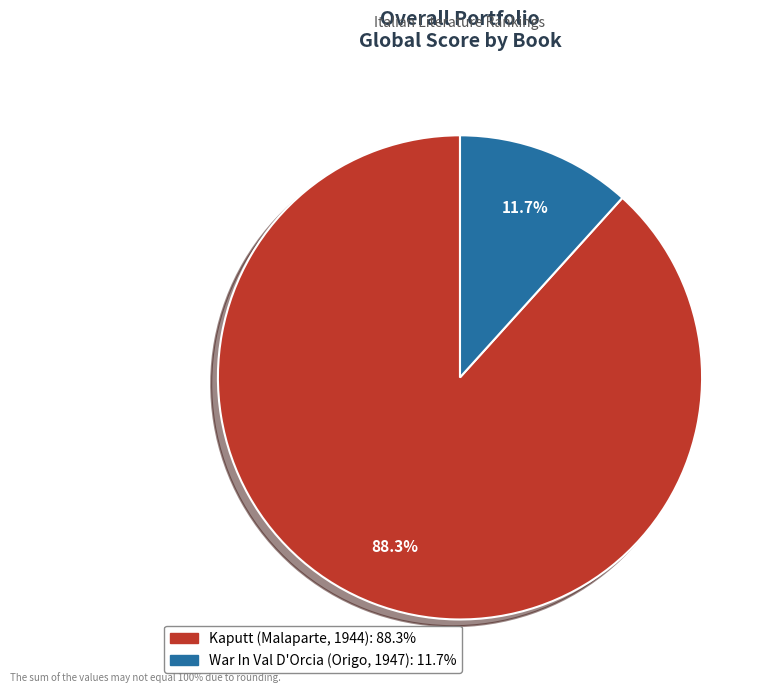

Is there any slice that represents more than half of the pie?

Yes